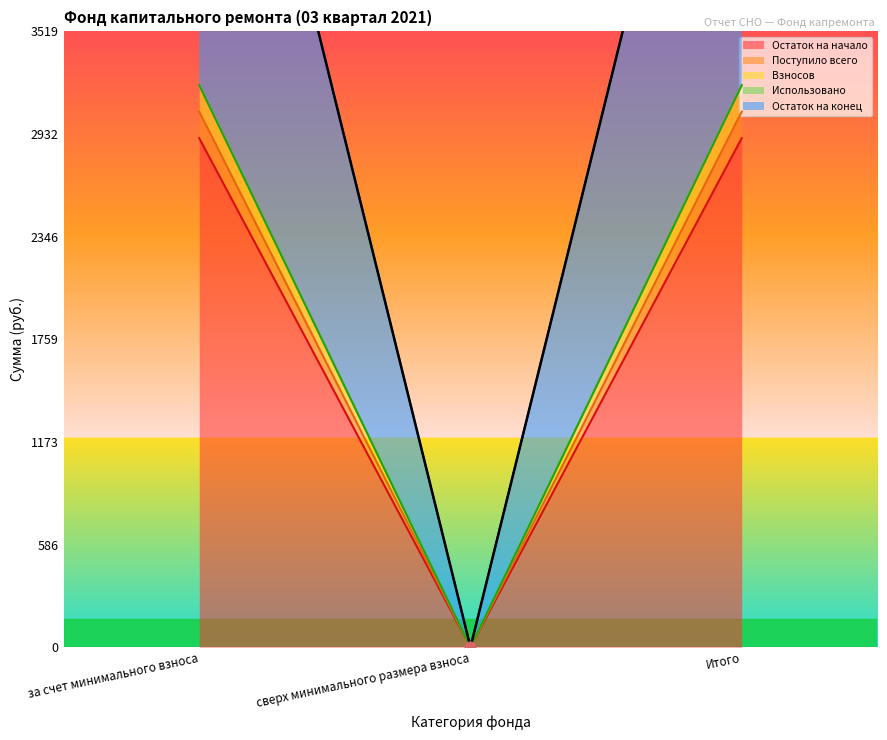

Which series contains the lowest Y value?

Остаток на начало